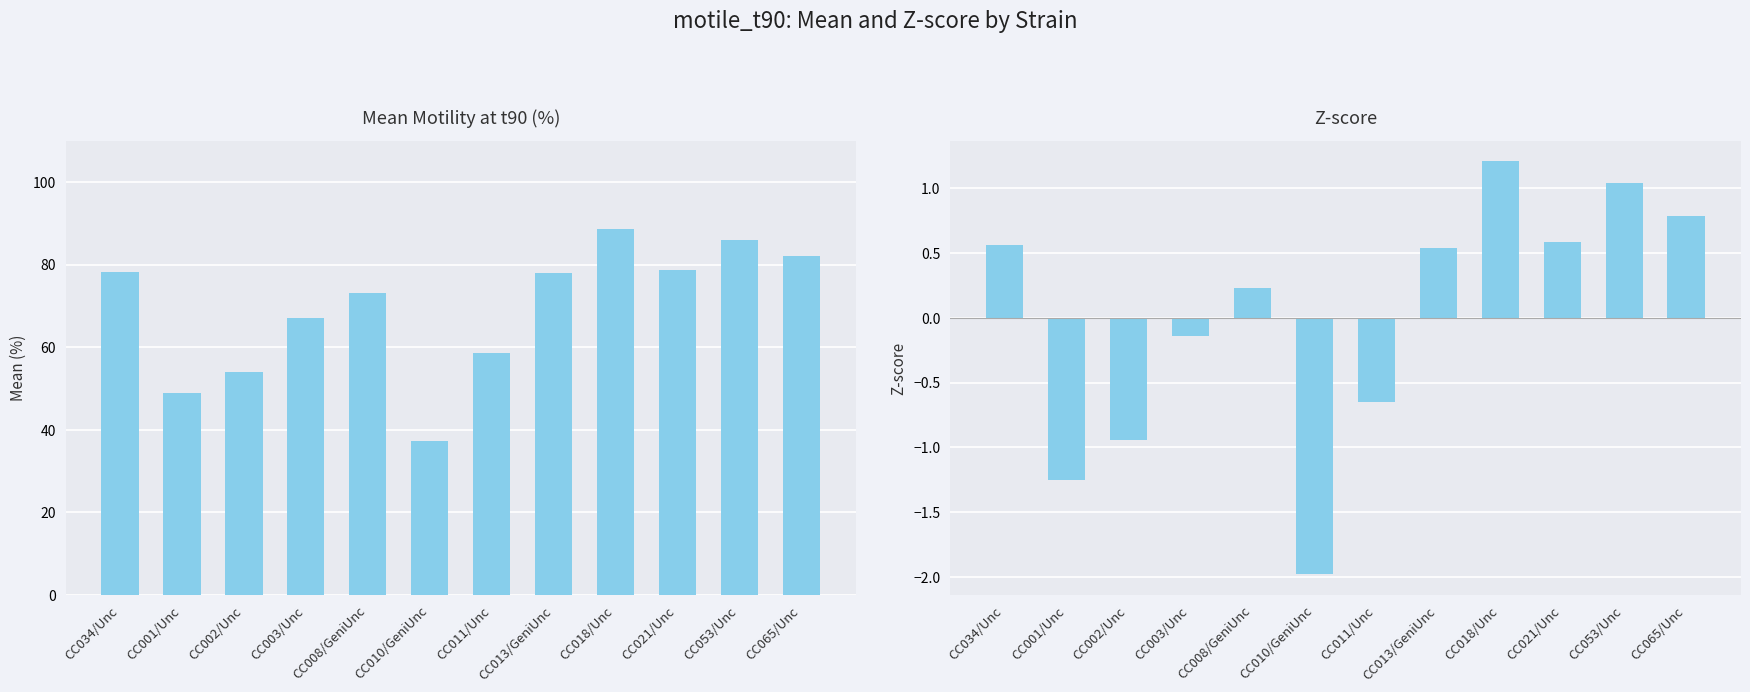

What is the total value across all series at CC013/GeniUnc?

78.5